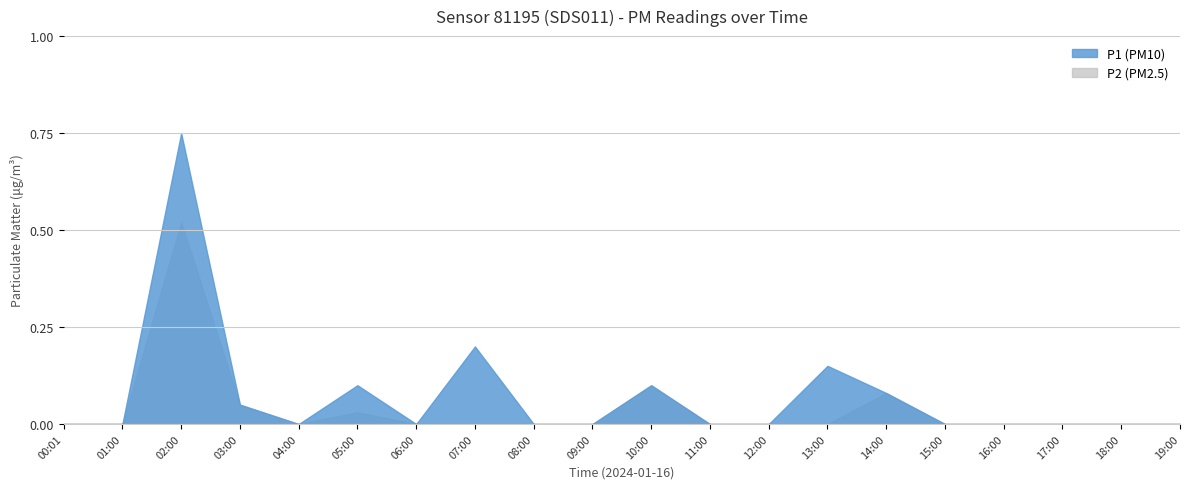

What is the difference between the second highest and minimum values in the P2 series?

0.1